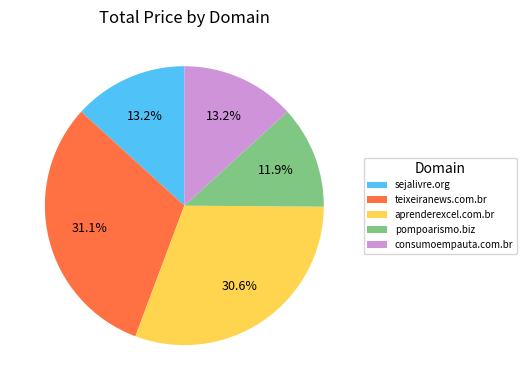

To the nearest percent, what is the average slice percentage?

20%